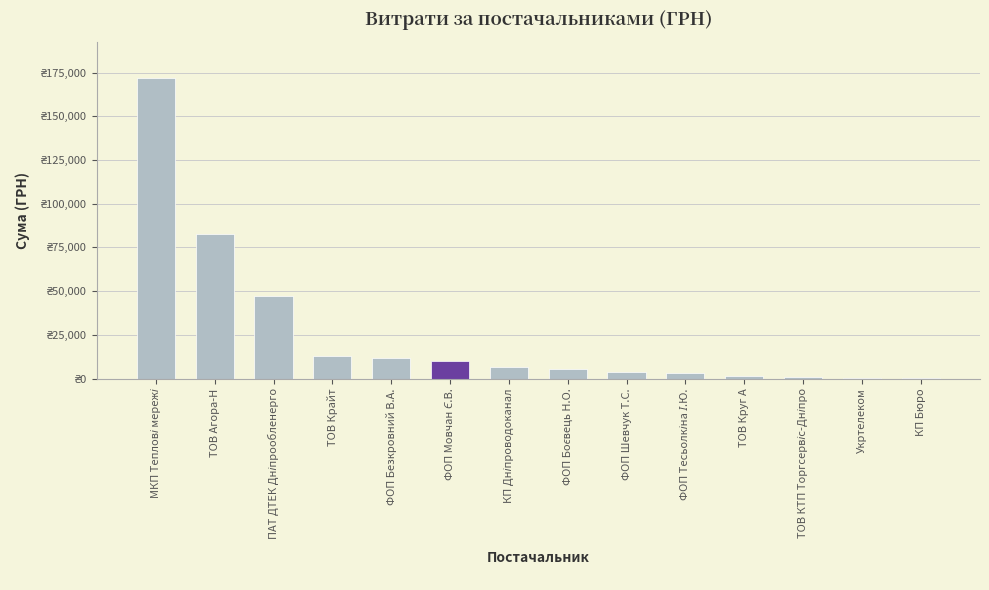

What position from the right is ТОВ Агора-Н?

13